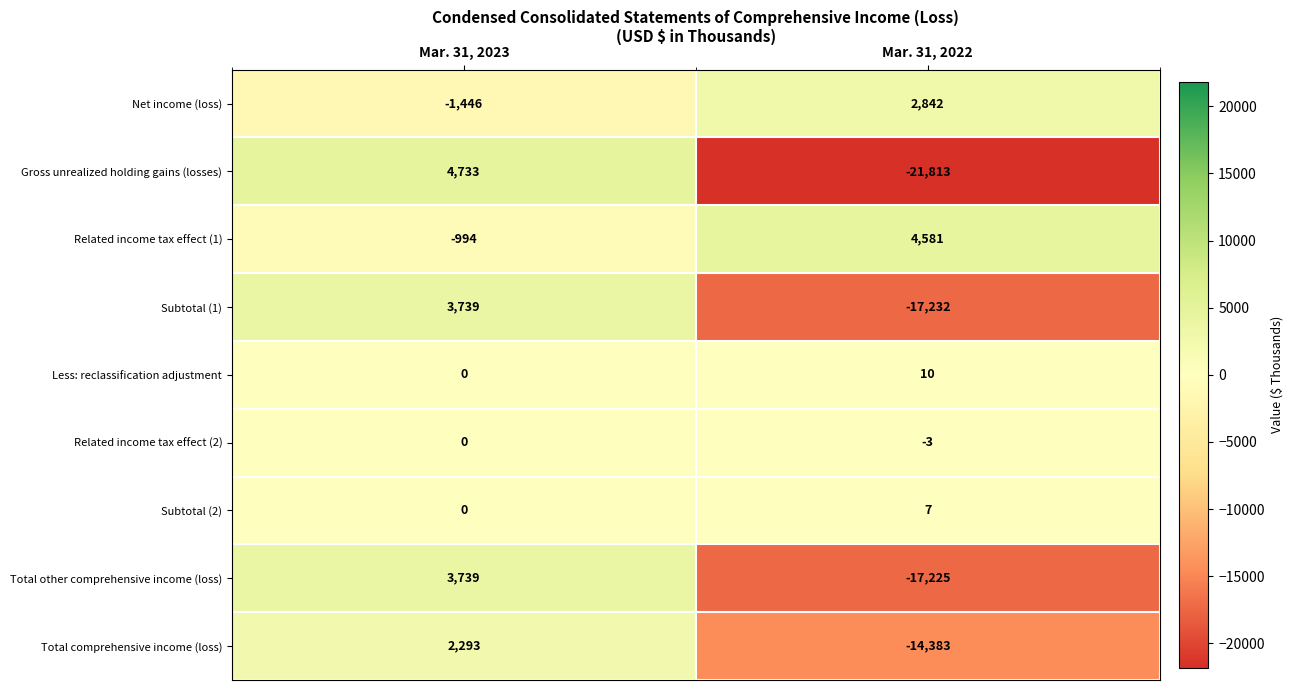

Between Mar. 31, 2023 and Mar. 31, 2022, which series saw the biggest shift?

Gross unrealized holding gains (losses)